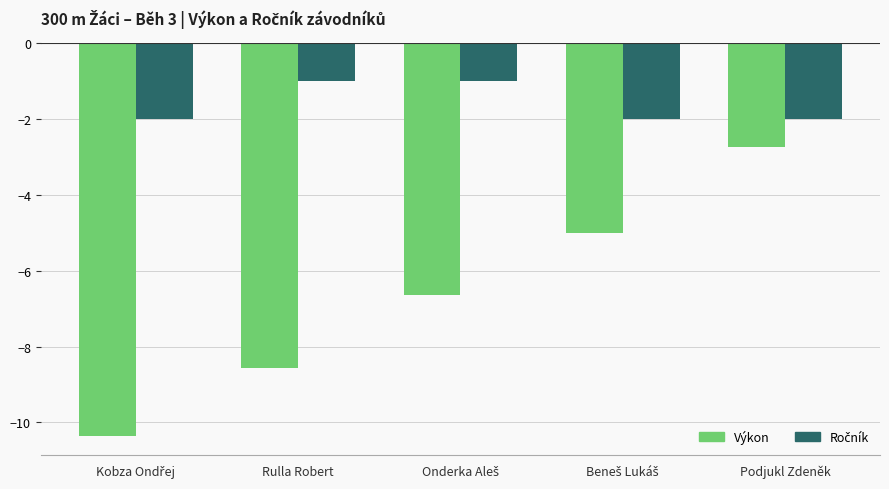

What is the average value of the Výkon series?

-6.7